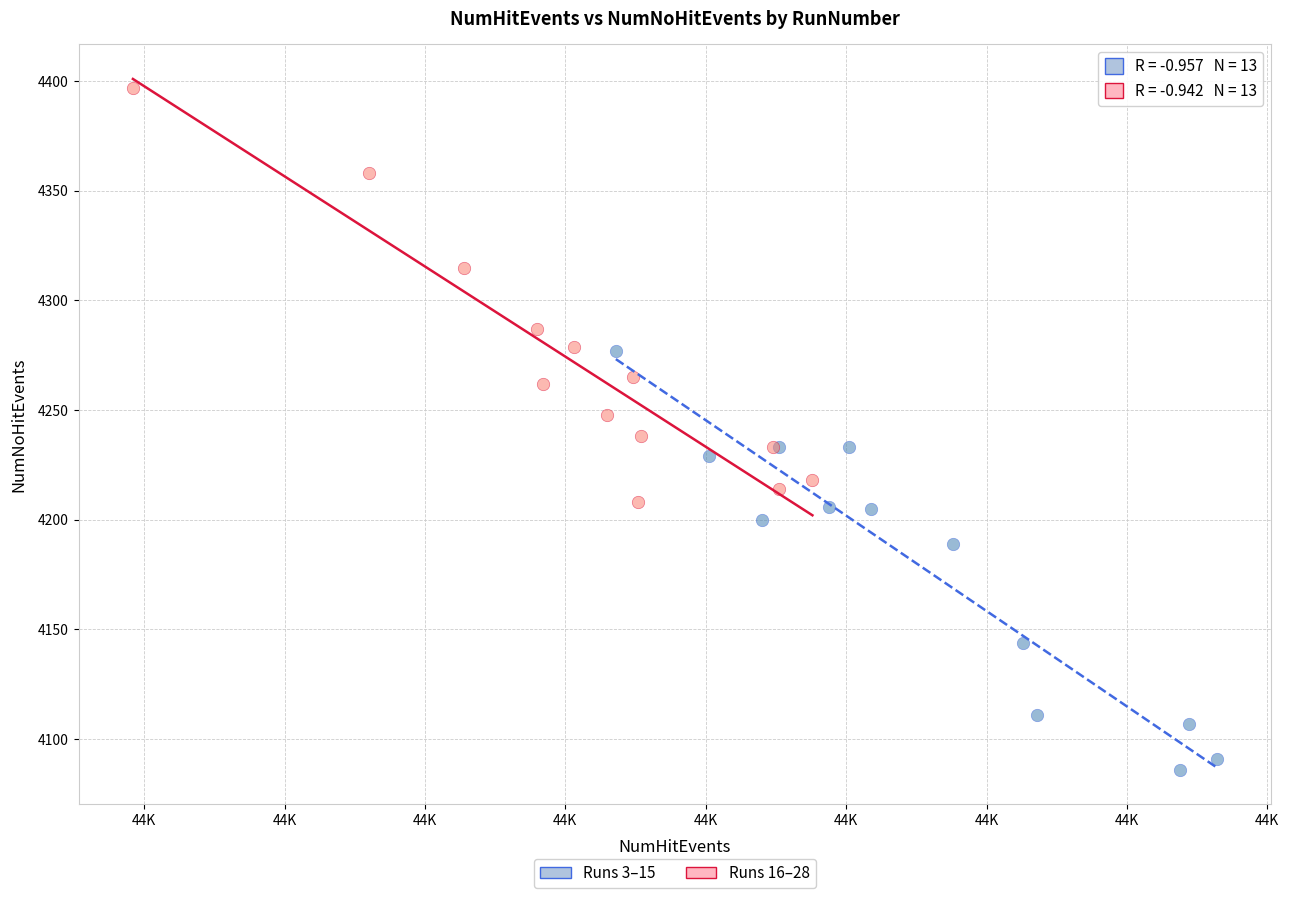

What are all the series names shown in the legend?

Runs 3–15, Runs 16–28